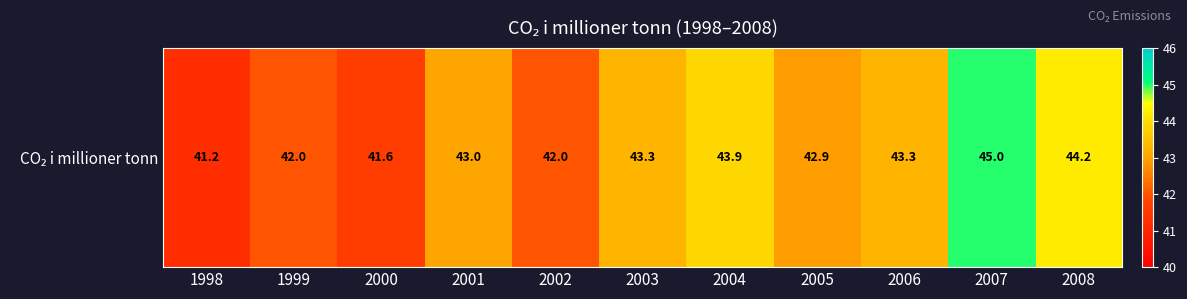

The value at 2004 is 11.7. True or false?

False